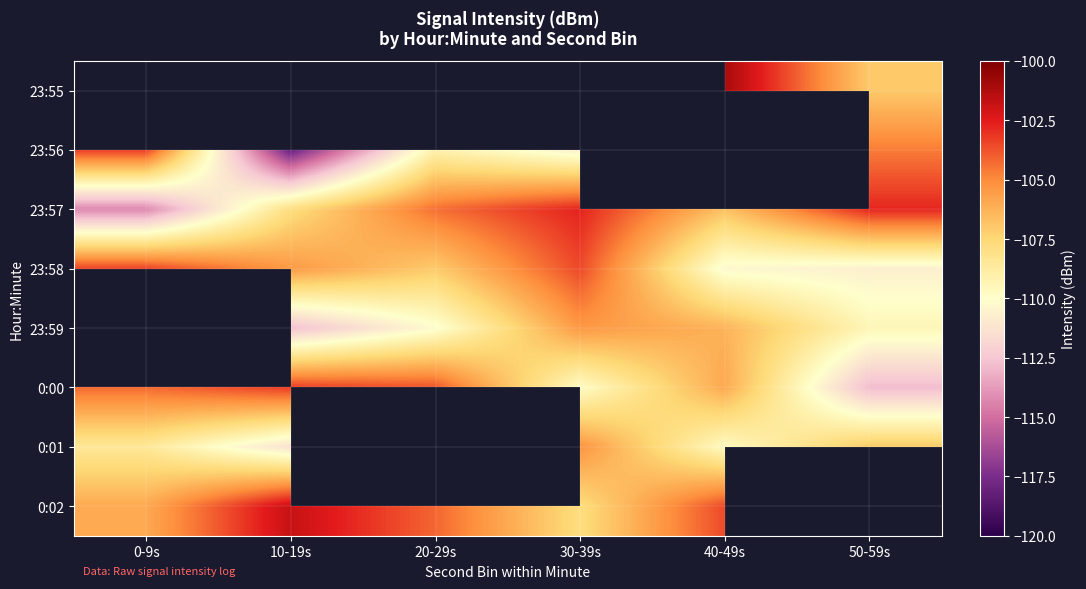

Read the 0:01 value at 0-9s.

-108.5